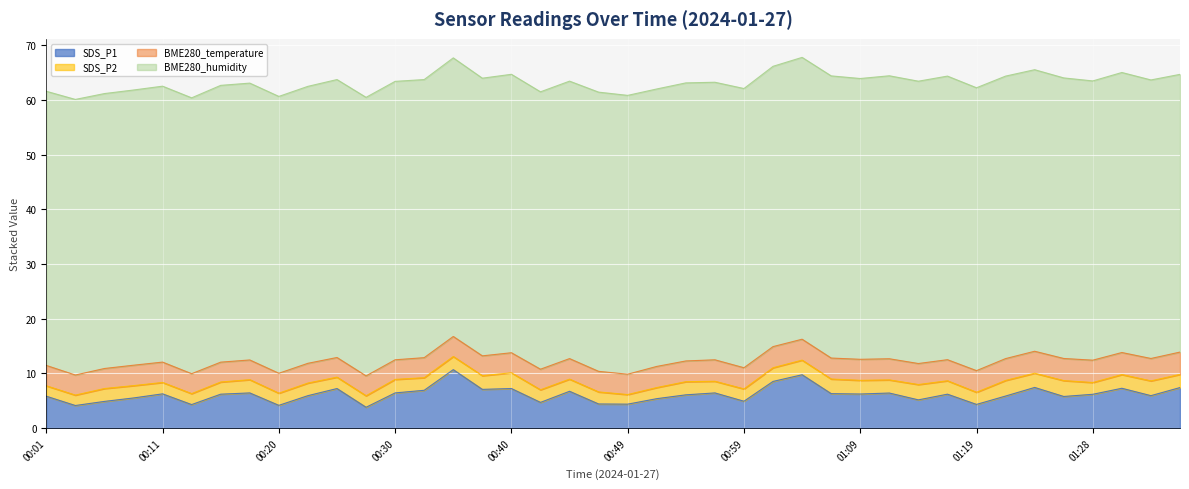

What is the difference between the second highest and second lowest values in the SDS_P2 series?

1.0